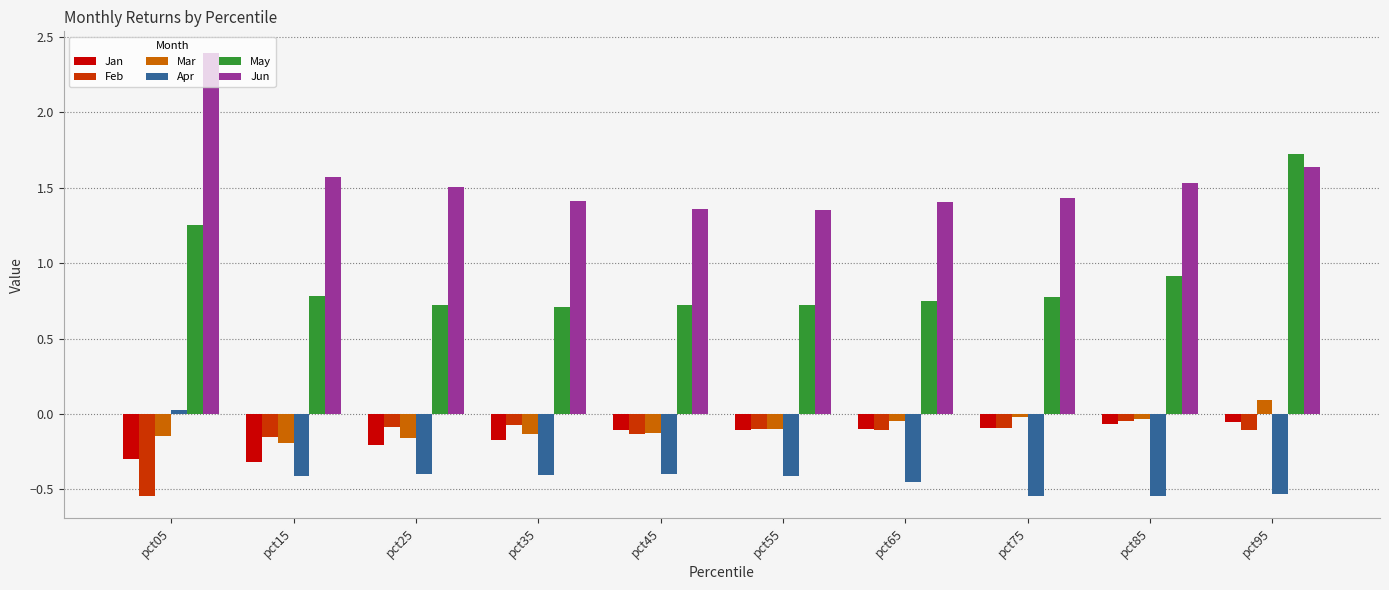

What is the value of the Mar bar at the 10th from the left?

0.1